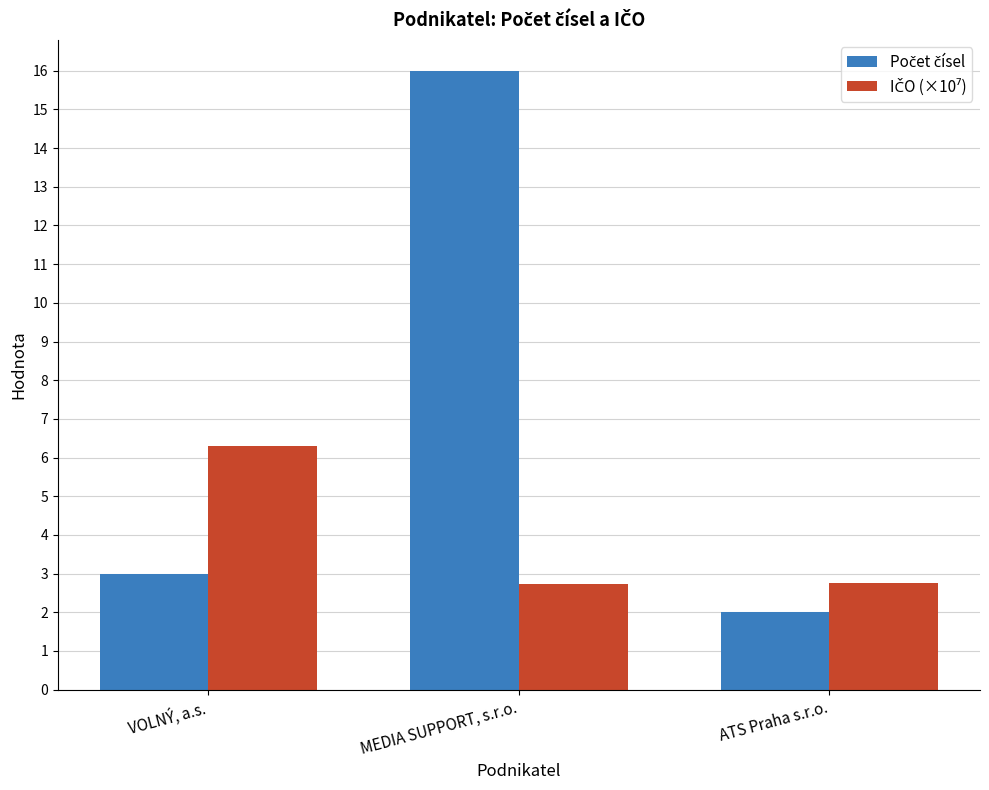

At which category is the sum across all series the highest?

MEDIA SUPPORT, s.r.o.